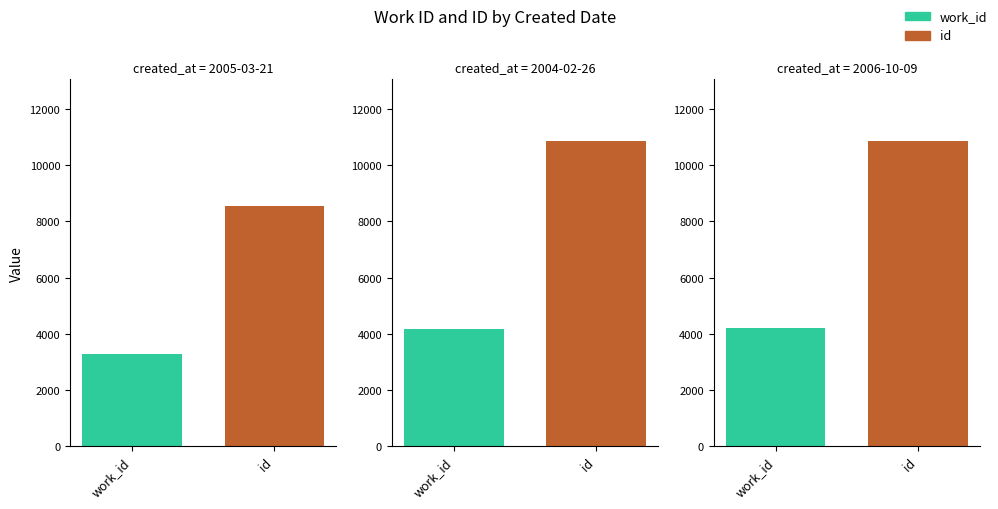

What is the label of the 3rd bar from the left?

2006-10-09